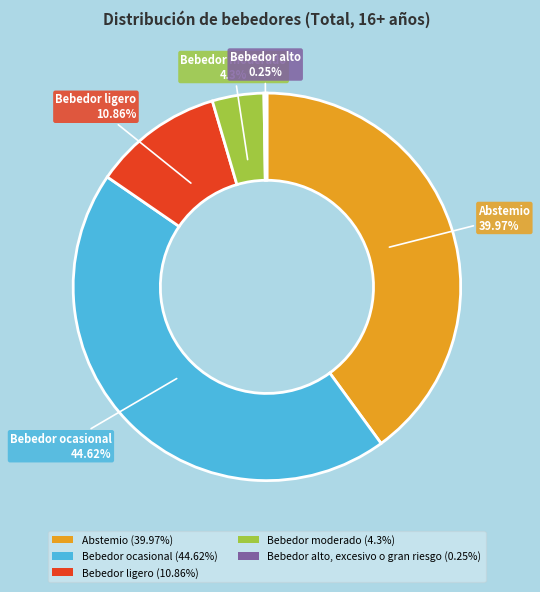

Does any single category account for the majority?

No